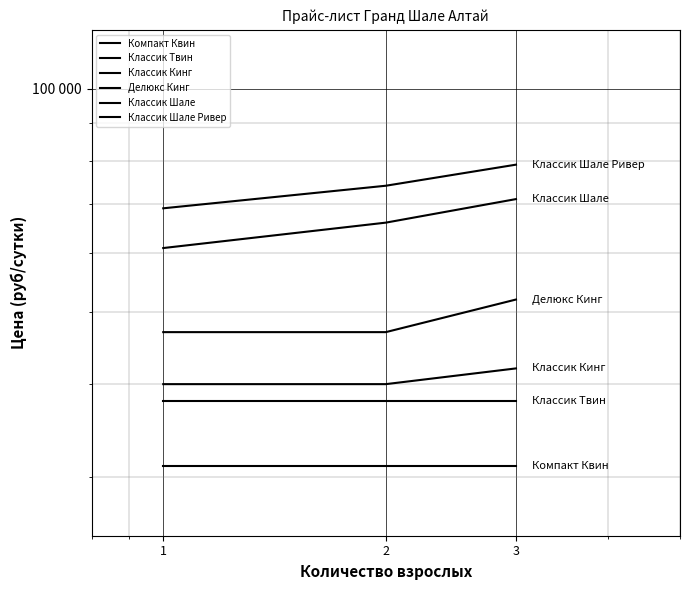

What is the greatest value displayed?

79000